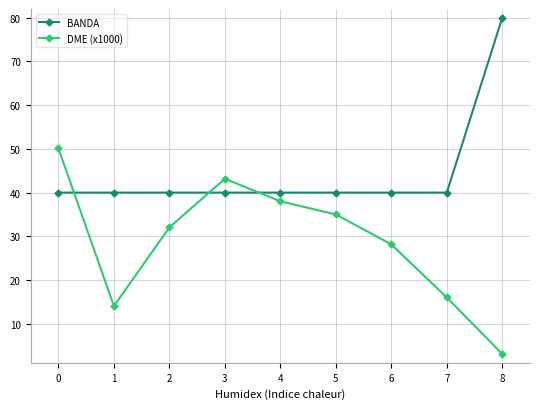

What value does the DME (x1000) series have at 4?

38.0